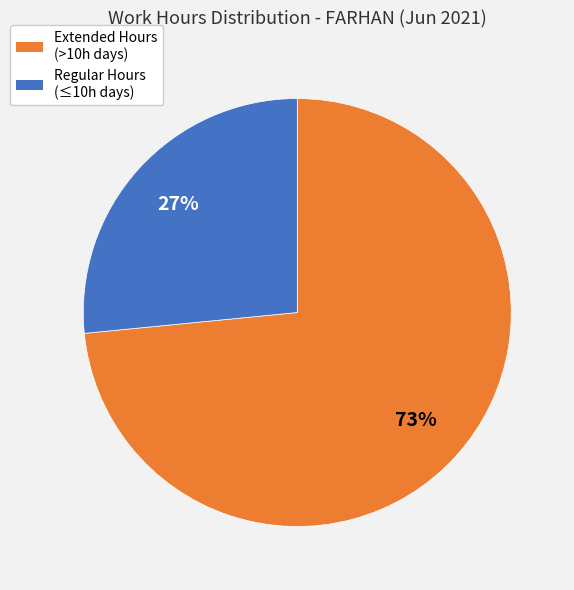

Is there any slice that represents more than half of the pie?

Yes